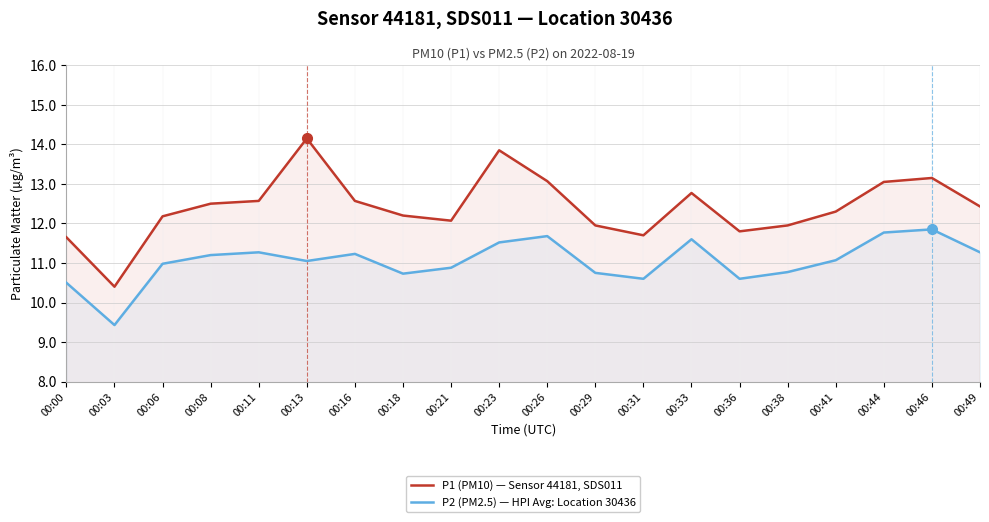

What is the difference between the highest and lowest values at 00:08?

1.3